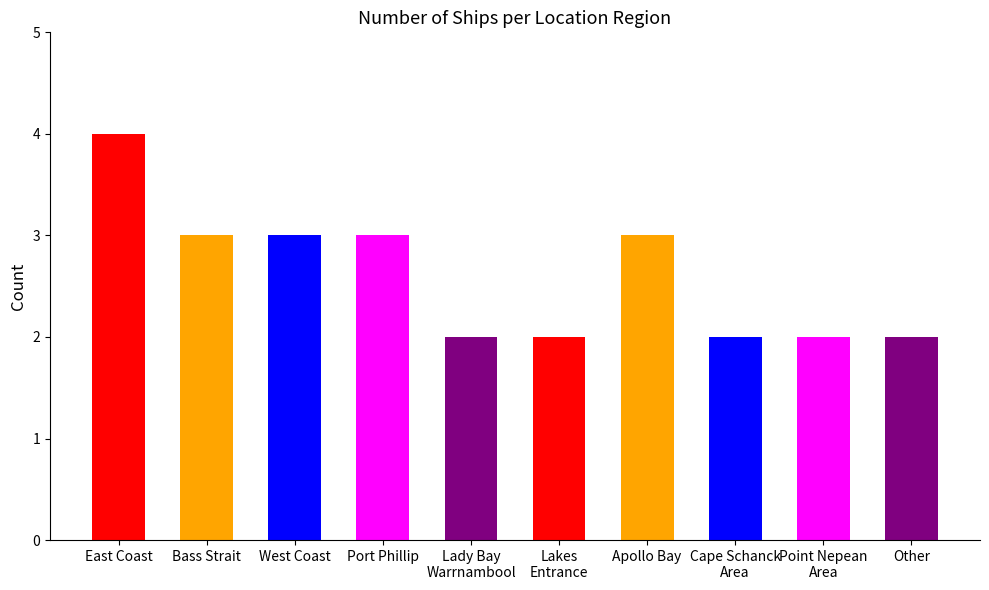

What is the difference between the maximum and minimum values?

2